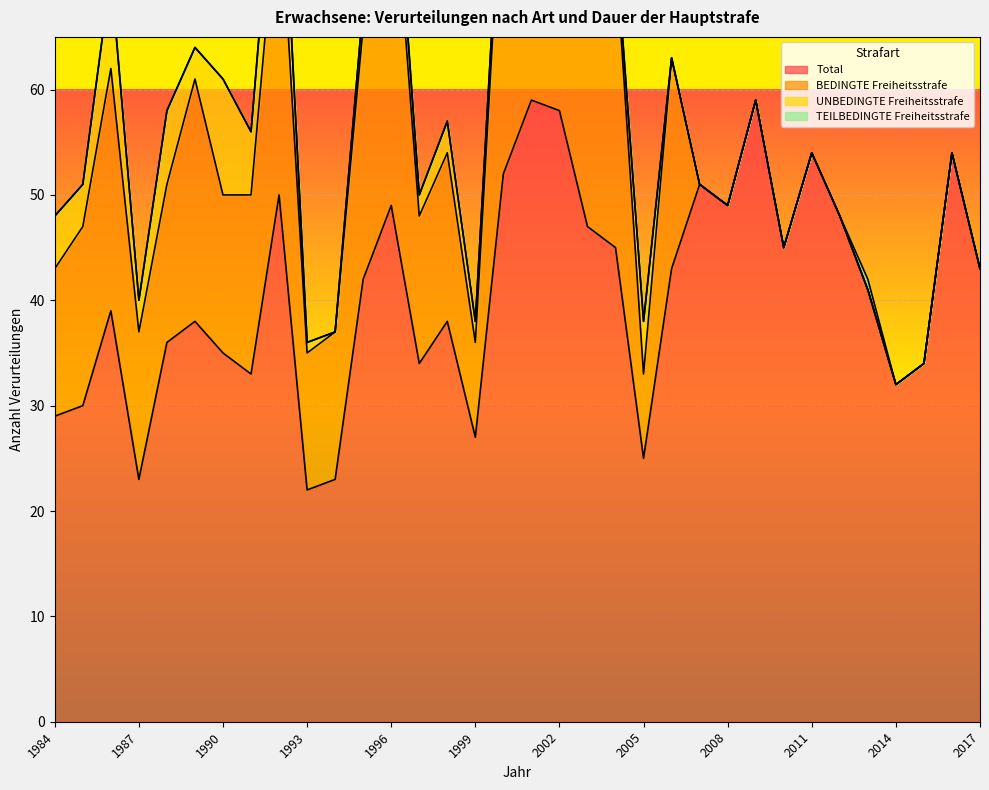

Which series changed the most between 1988 and 1996?

BEDINGTE Freiheitsstrafe